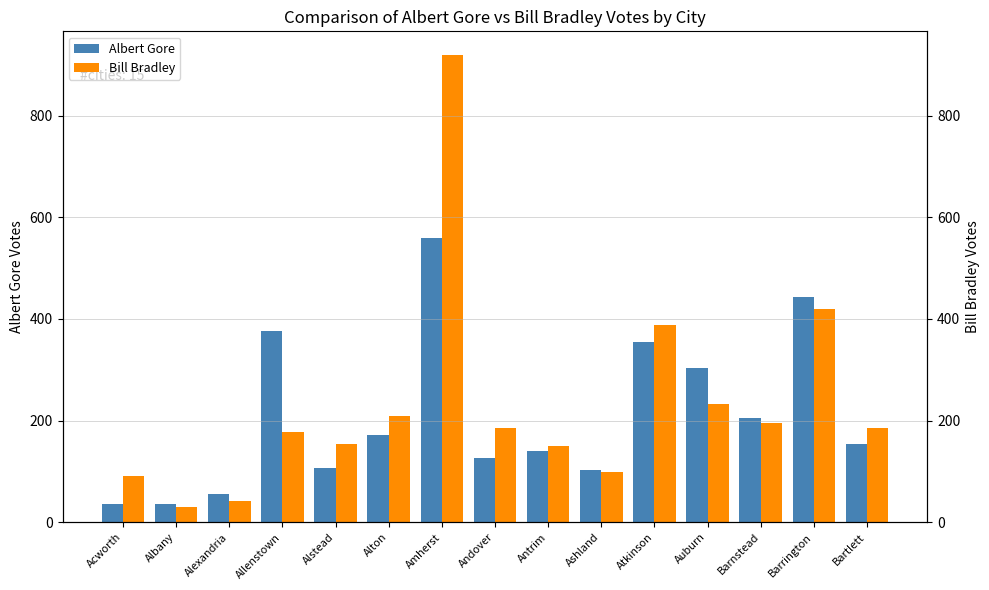

Rank the series at Alstead from lowest to highest value.

Albert Gore, Bill Bradley